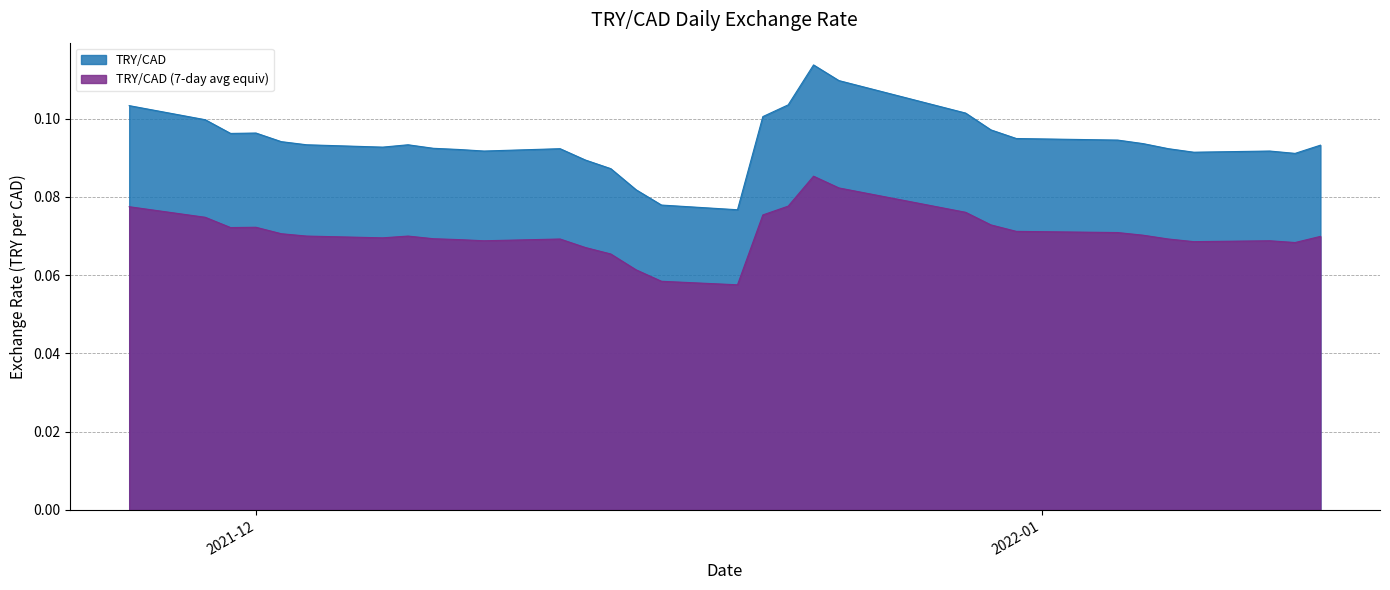

True or false: TRY/CAD and TRY/CAD (7-day avg equiv) cross at least once.

False